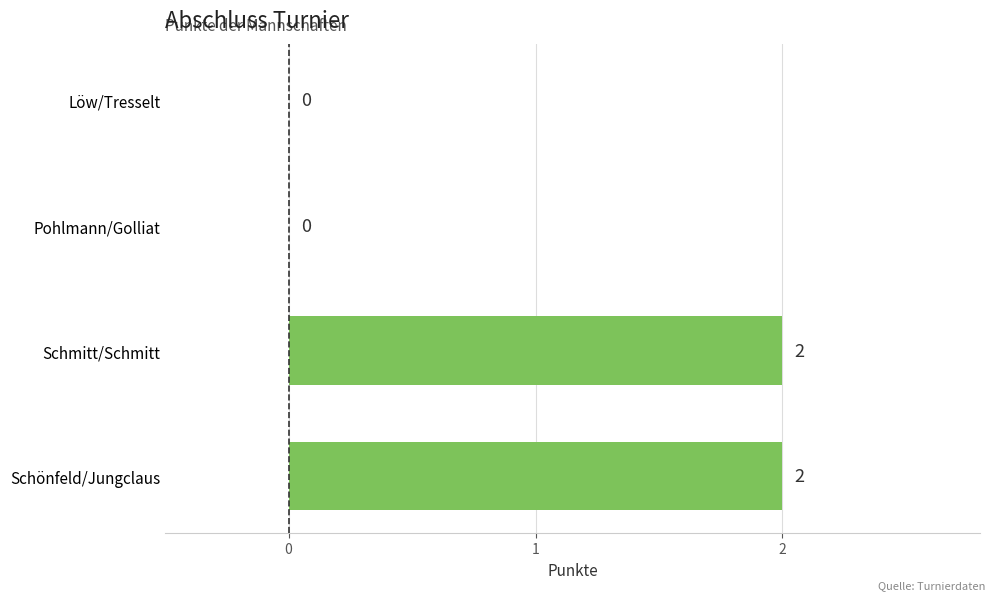

What is the sum of all values?

4